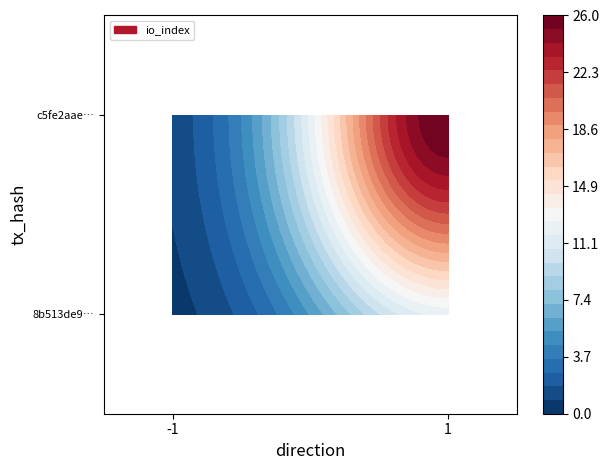

The value of c5fe2aae34133b6a28507df9dec2050510ce7ff at io_index is 13. True or false?

False